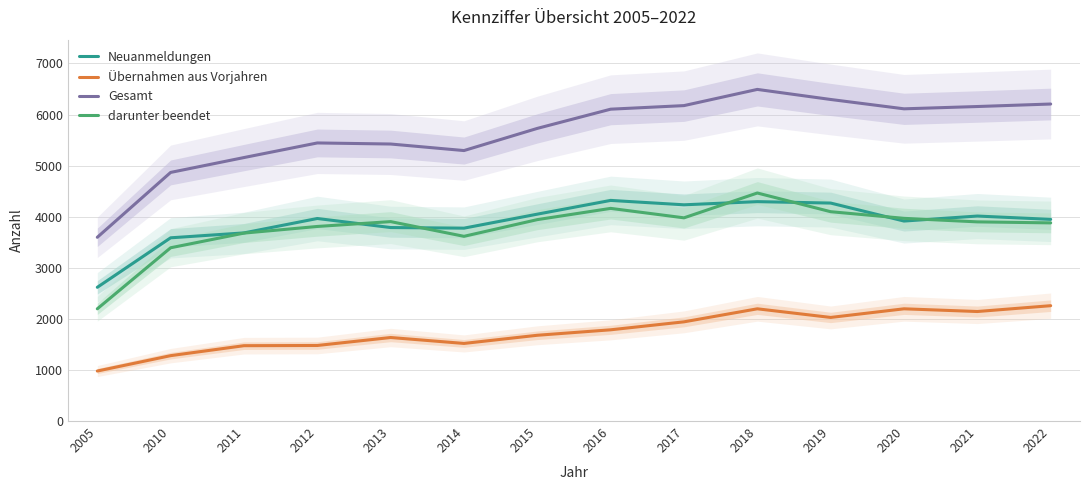

Reading left to right, what are all the values shown in this chart?

Neuanmeldungen: 2618	3587	3683	3965	3788	3776	4050	4319	4233	4295	4267	3915	4013	3948
Übernahmen aus Vorjahren: 979	1280	1475	1479	1635	1519	1679	1786	1942	2197	2028	2197	2144	2258
Gesamt: 3597	4867	5158	5444	5423	5295	5729	6105	6175	6492	6295	6112	6157	6206
darunter beendet: 2197	3392	3679	3809	3904	3616	3943	4163	3978	4464	4098	3968	3899	3879